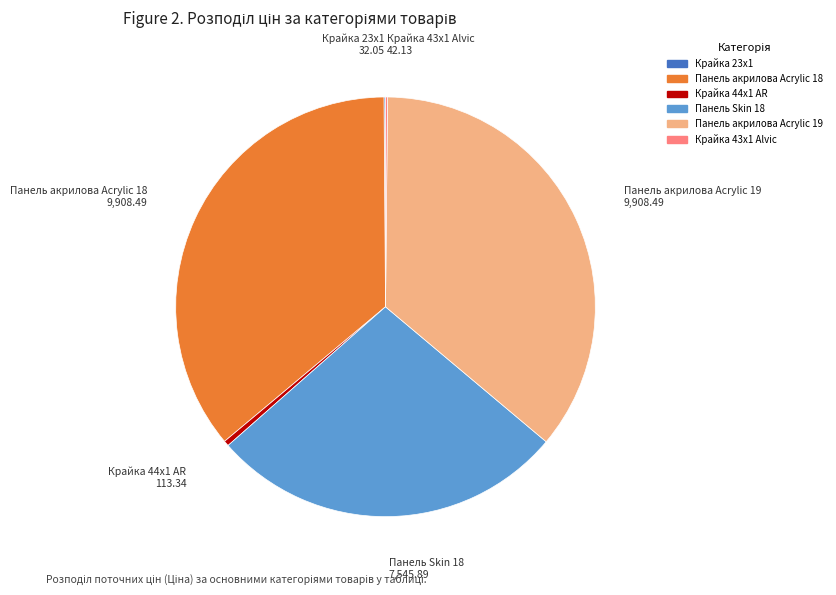

Is there a majority slice in this chart?

No